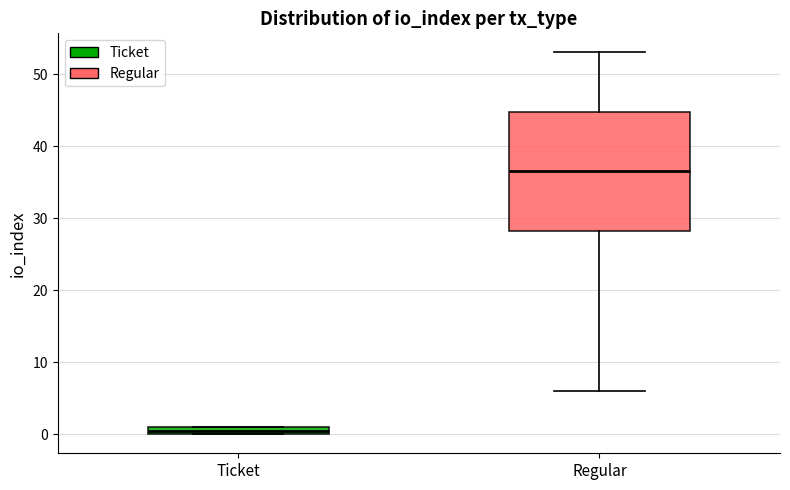

Which box is the tallest, from its lower edge to its upper edge?

Regular